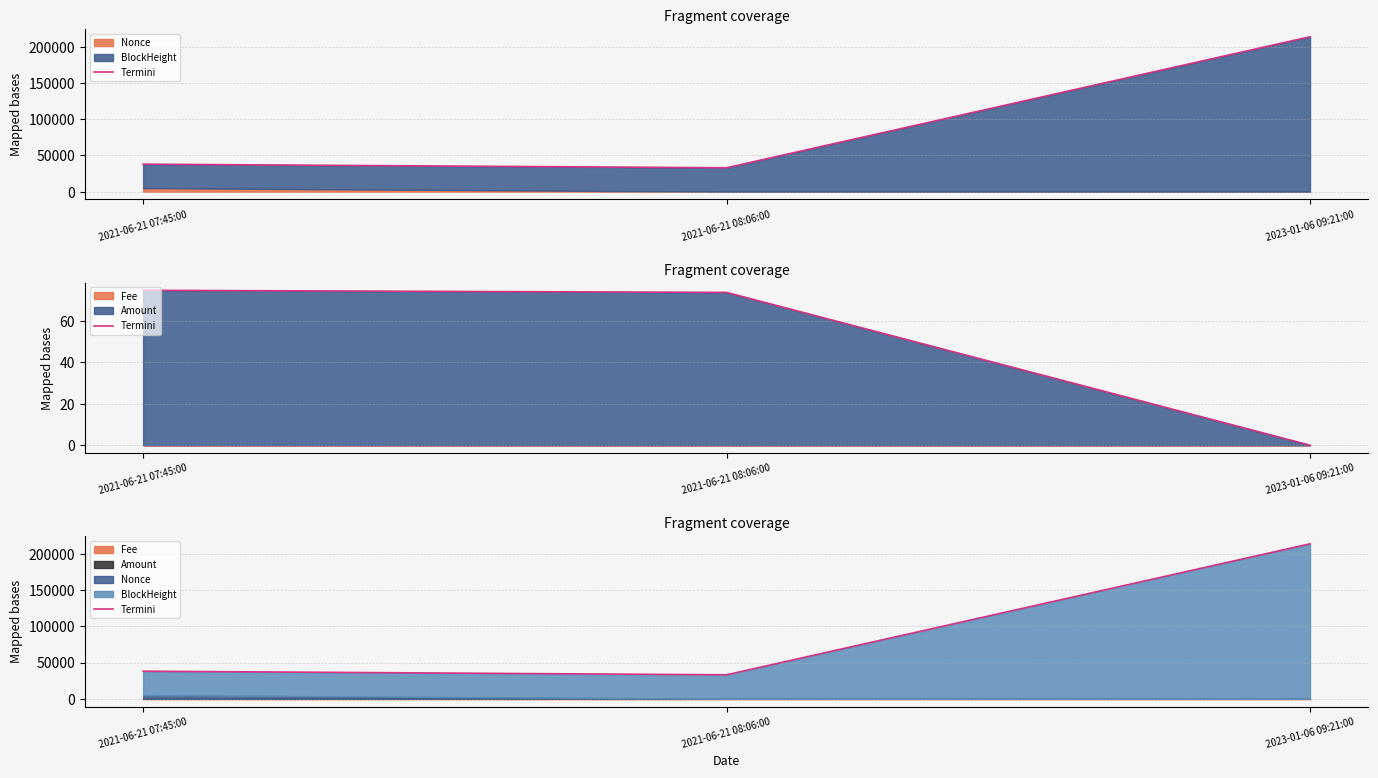

How many values are below 38018?

1